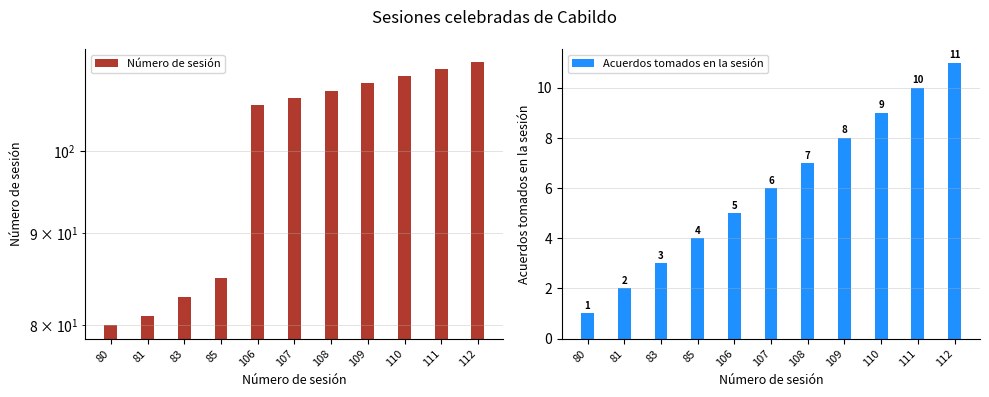

What is the sum of the Acuerdos tomados en la sesión values at 83 and 109?

11